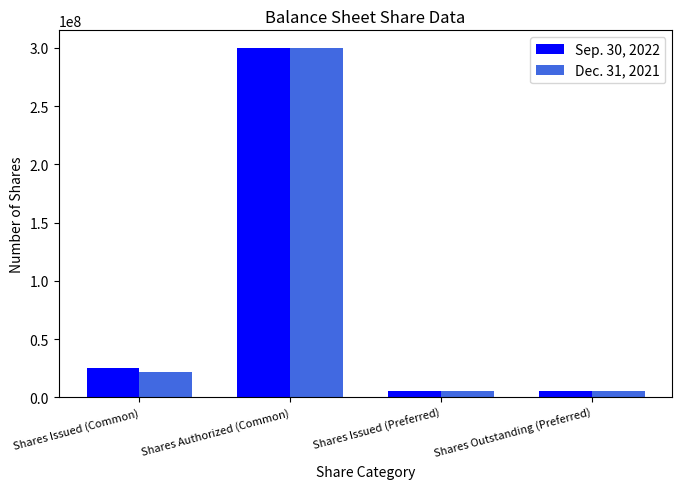

What is the total value across all series at Shares Authorized (Common)?

600000000